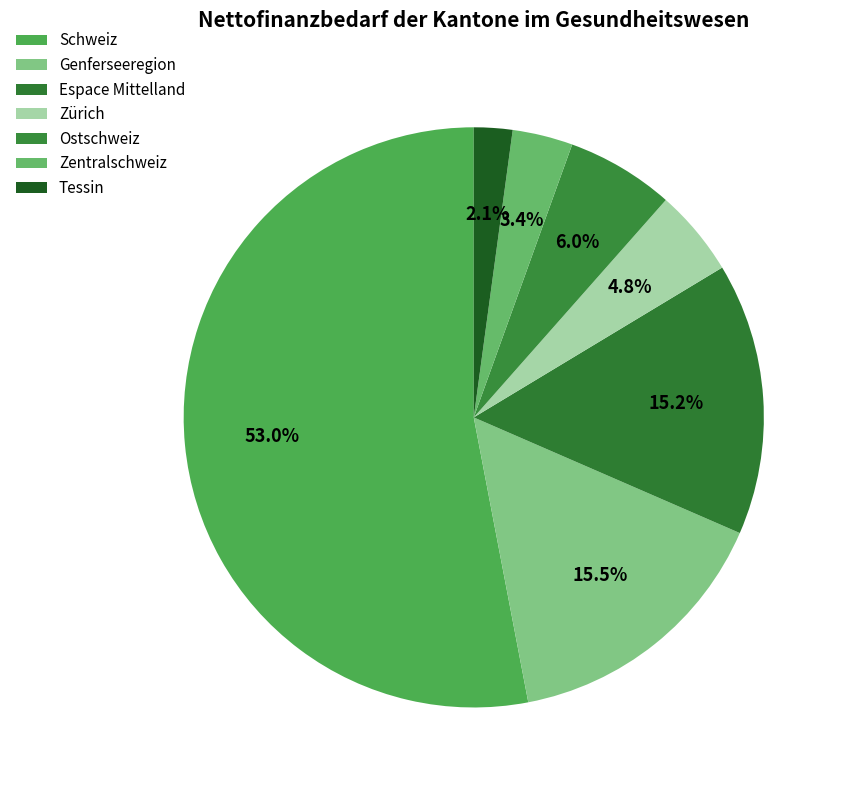

To the nearest percent, what is the difference between the largest and smallest slice percentages?

51%